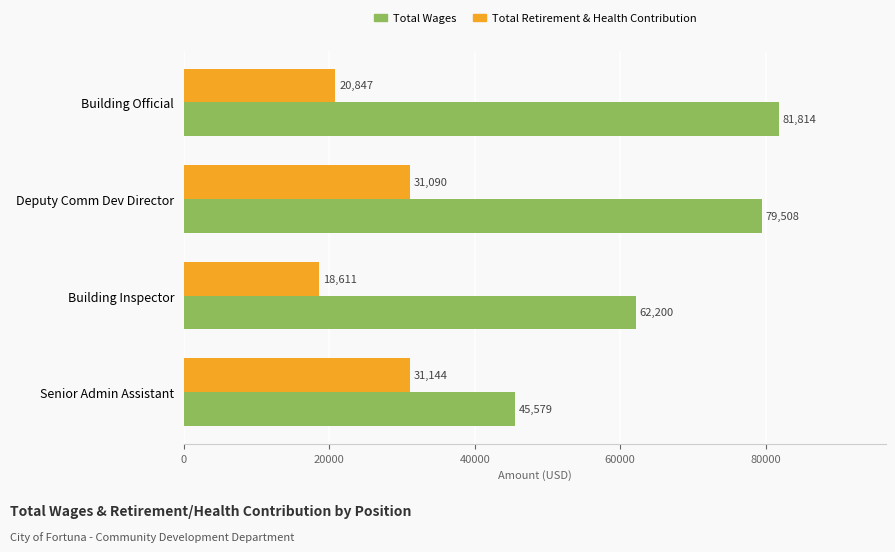

How many distinct data groups are displayed?

2